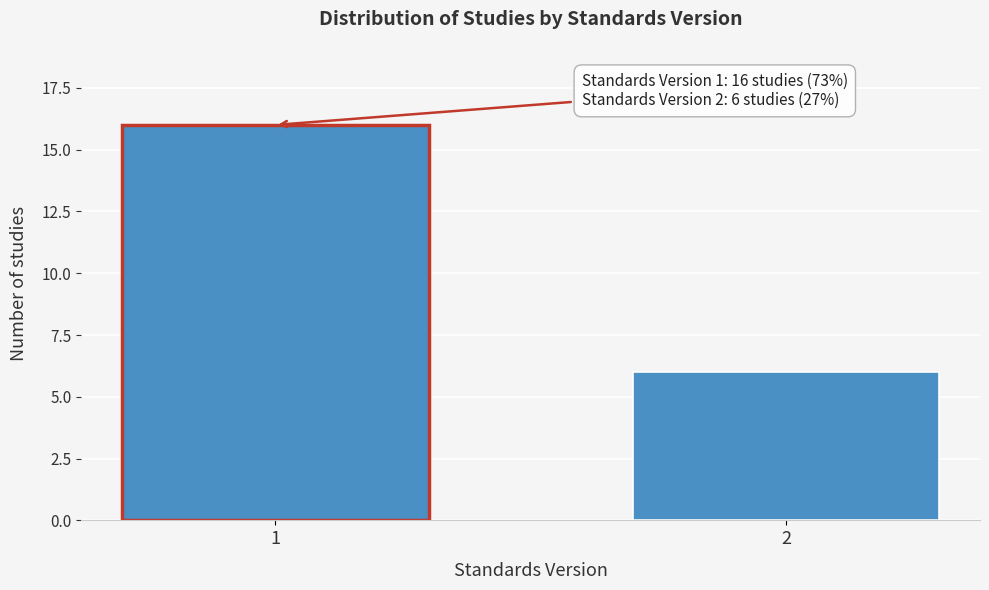

Reading right to left, what are all the values shown in this chart?

6	16